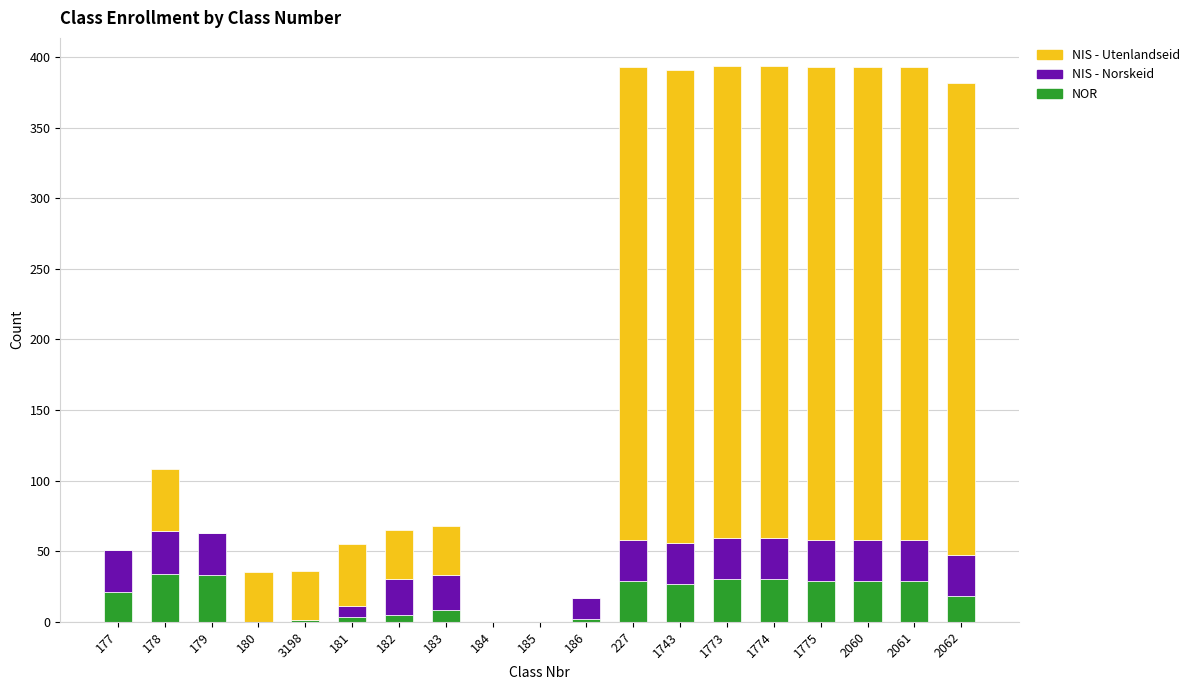

What is the total value across all series at 177?

51